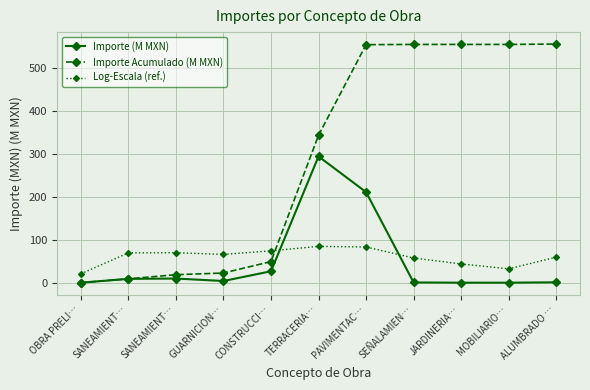

What is the label of the 10th point from the left?

MOBILIARIO…